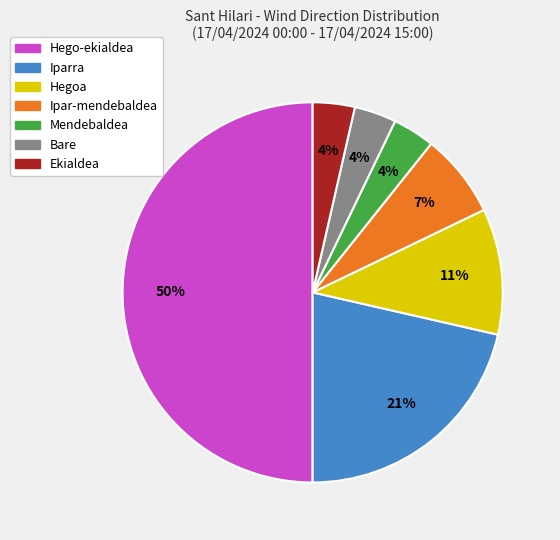

Is the sum of Ipar-mendebaldea and Mendebaldea greater than half?

No